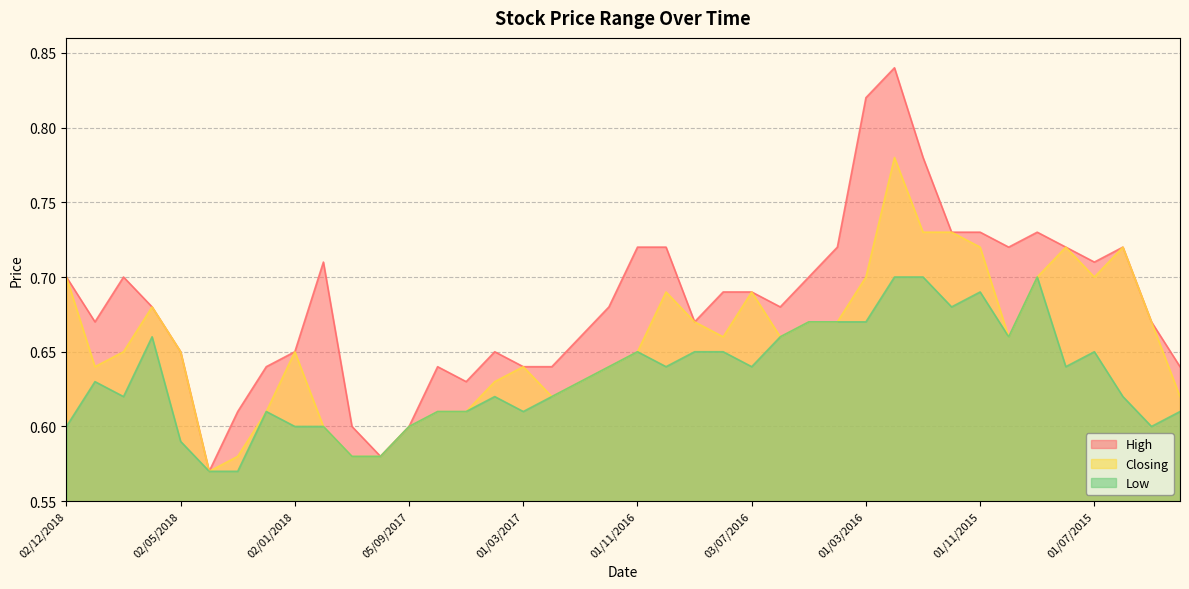

What is the value of the Closing point at the 38th from the left?

0.7